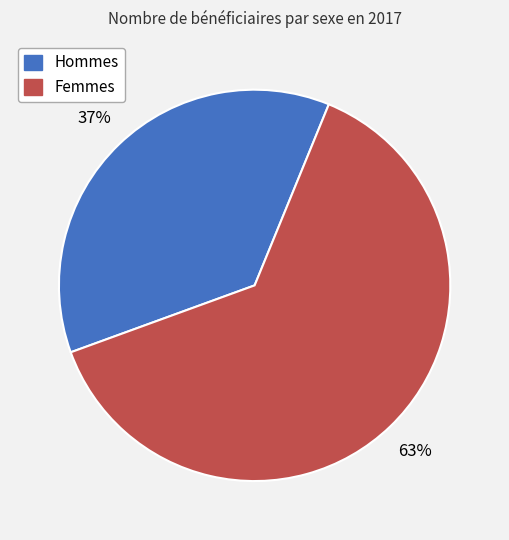

Is it true that Femmes is 63% of the pie?

True